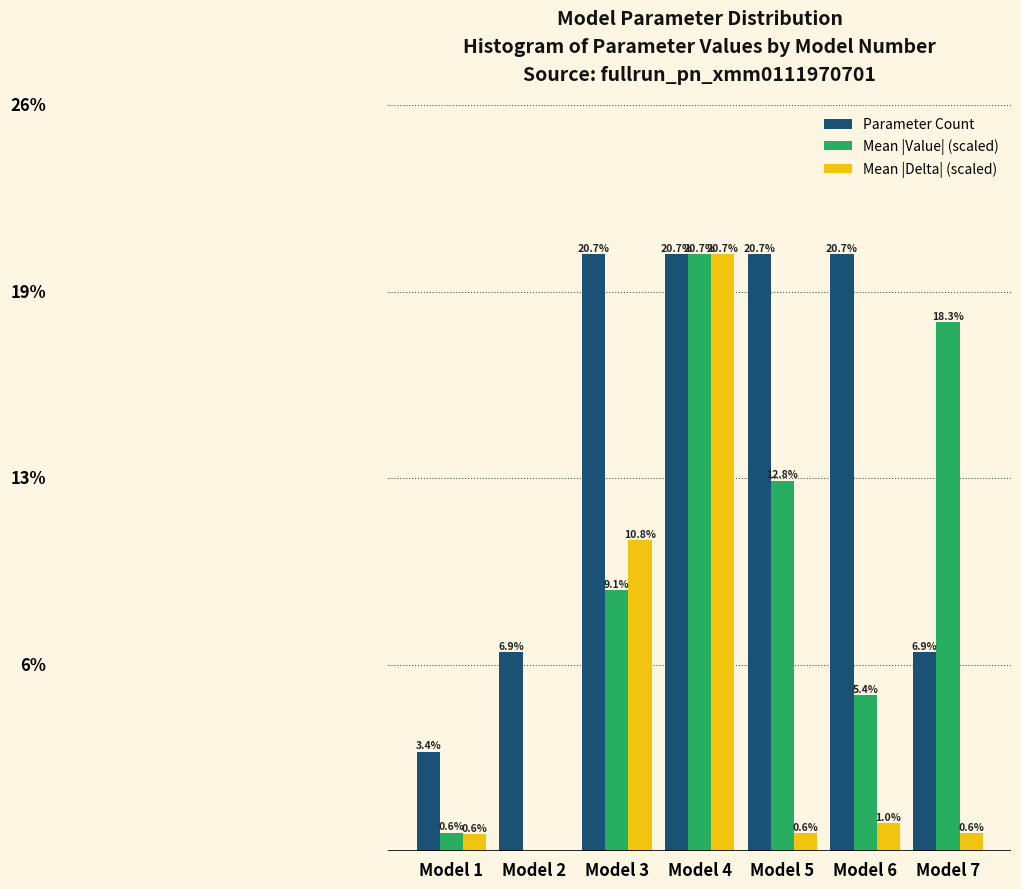

Between Model 1 and Model 5, which series saw the biggest shift?

Parameter Count